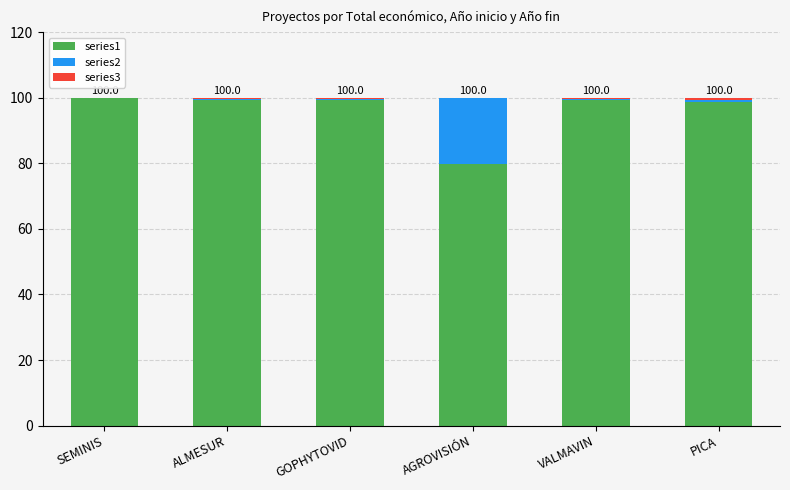

True or false: series1 has a value of 172.4 at ALMESUR.

False